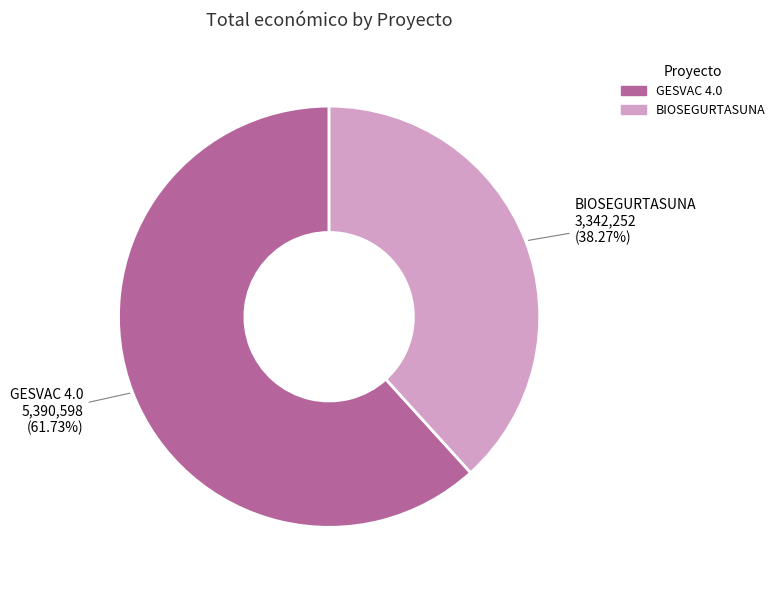

What is the largest slice in the pie chart?

GESVAC 4.0